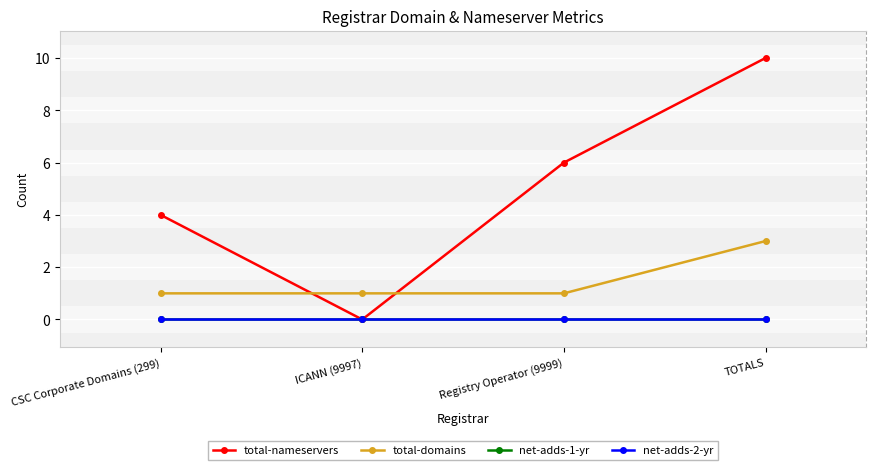

Reading right to left, what are all the values shown in this chart?

total-nameservers: TOTALS=10	Registry Operator (9999)=6	ICANN (9997)=0	CSC Corporate Domains (299)=4
total-domains: TOTALS=3	Registry Operator (9999)=1	ICANN (9997)=1	CSC Corporate Domains (299)=1
net-adds-1-yr: TOTALS=0	Registry Operator (9999)=0	ICANN (9997)=0	CSC Corporate Domains (299)=0
net-adds-2-yr: TOTALS=0	Registry Operator (9999)=0	ICANN (9997)=0	CSC Corporate Domains (299)=0